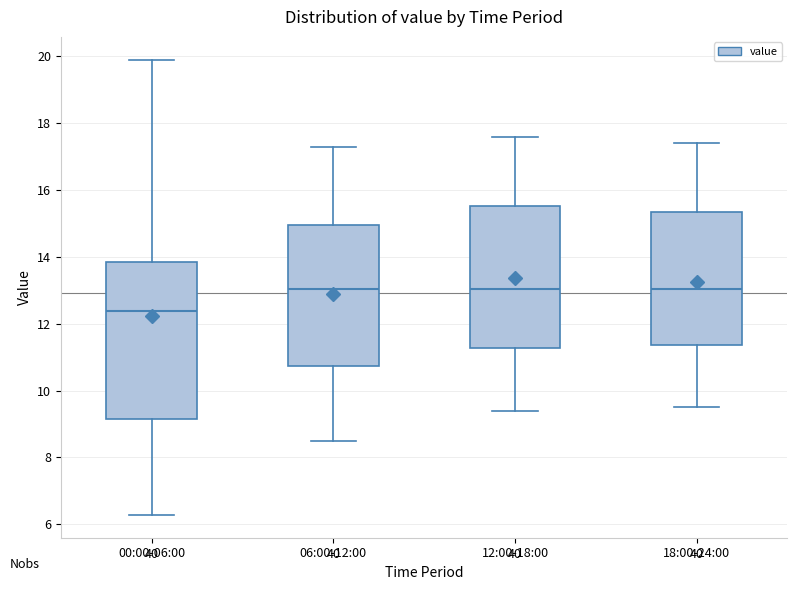

Where does the median line of the box for 12:00-18:00 sit on the y-axis? The values are not printed on the chart, so give them approximately, as read against the axis.

13.0